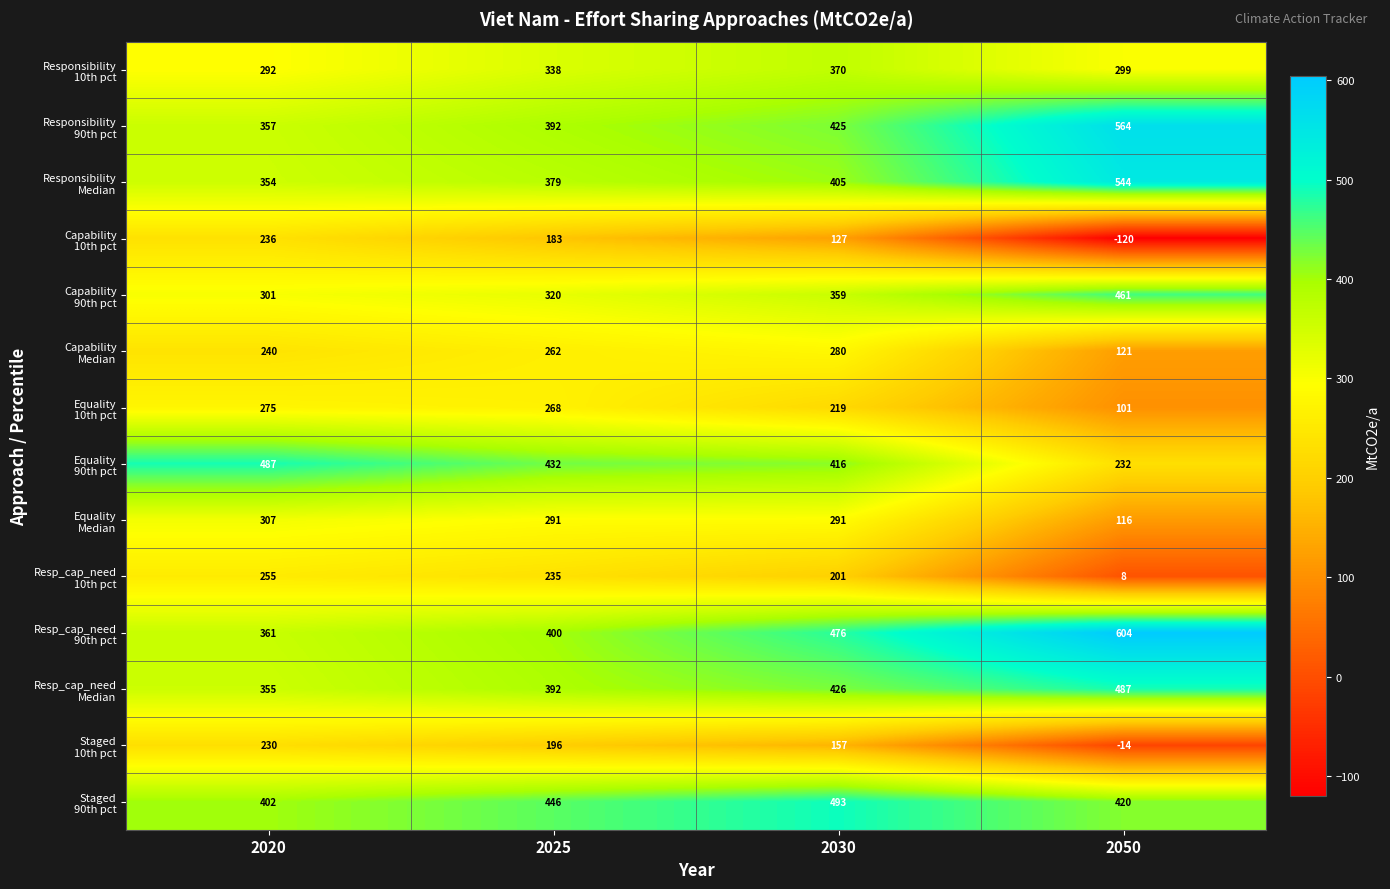

What is the difference between the highest and lowest values at 2020?

257